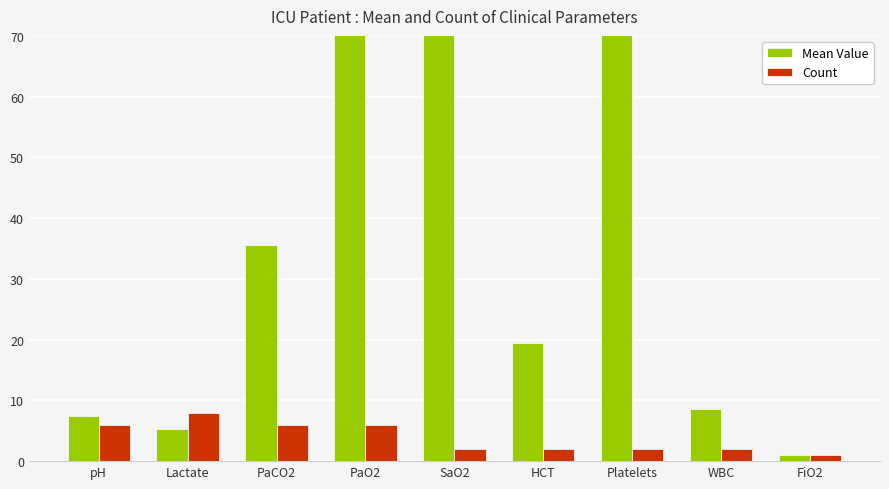

Reading left to right, extract all data points from this chart.

Mean Value: pH=7.4	Lactate=5.3	PaCO2=35.5	PaO2=319.6	SaO2=98.5	HCT=19.4	Platelets=102.0	WBC=8.6	FiO2=1.0
Count: pH=6.0	Lactate=8.0	PaCO2=6.0	PaO2=6.0	SaO2=2.0	HCT=2.0	Platelets=2.0	WBC=2.0	FiO2=1.0